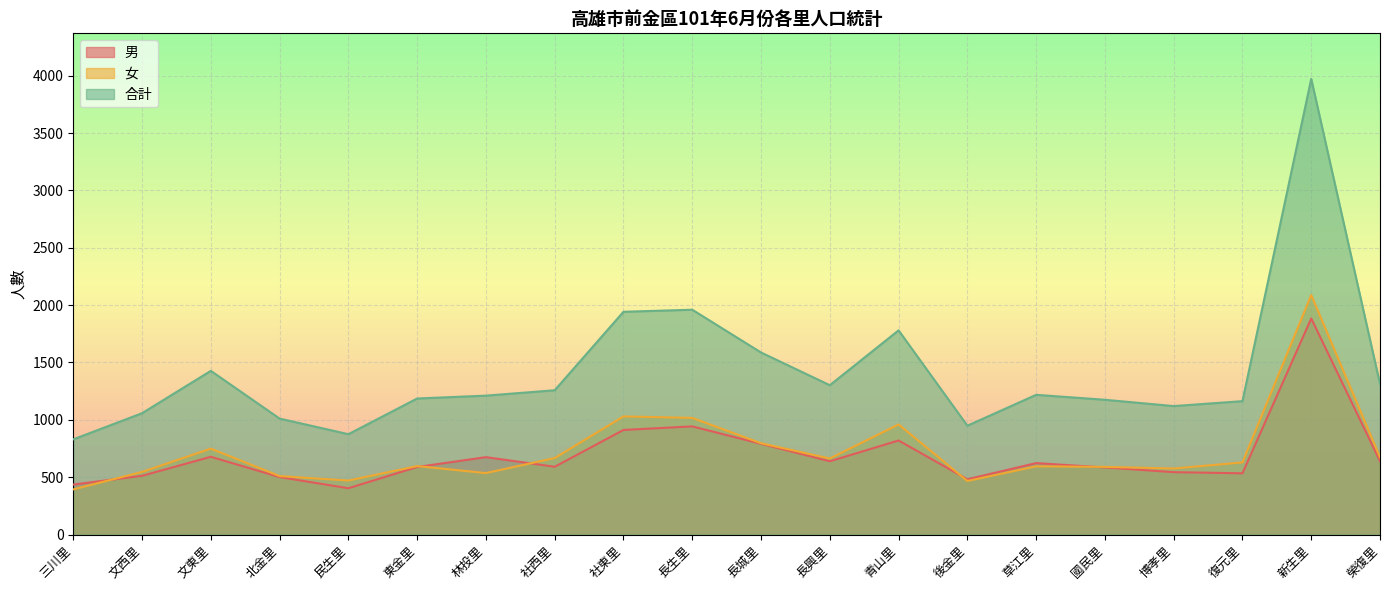

What is the maximum value shown in the chart?

3972